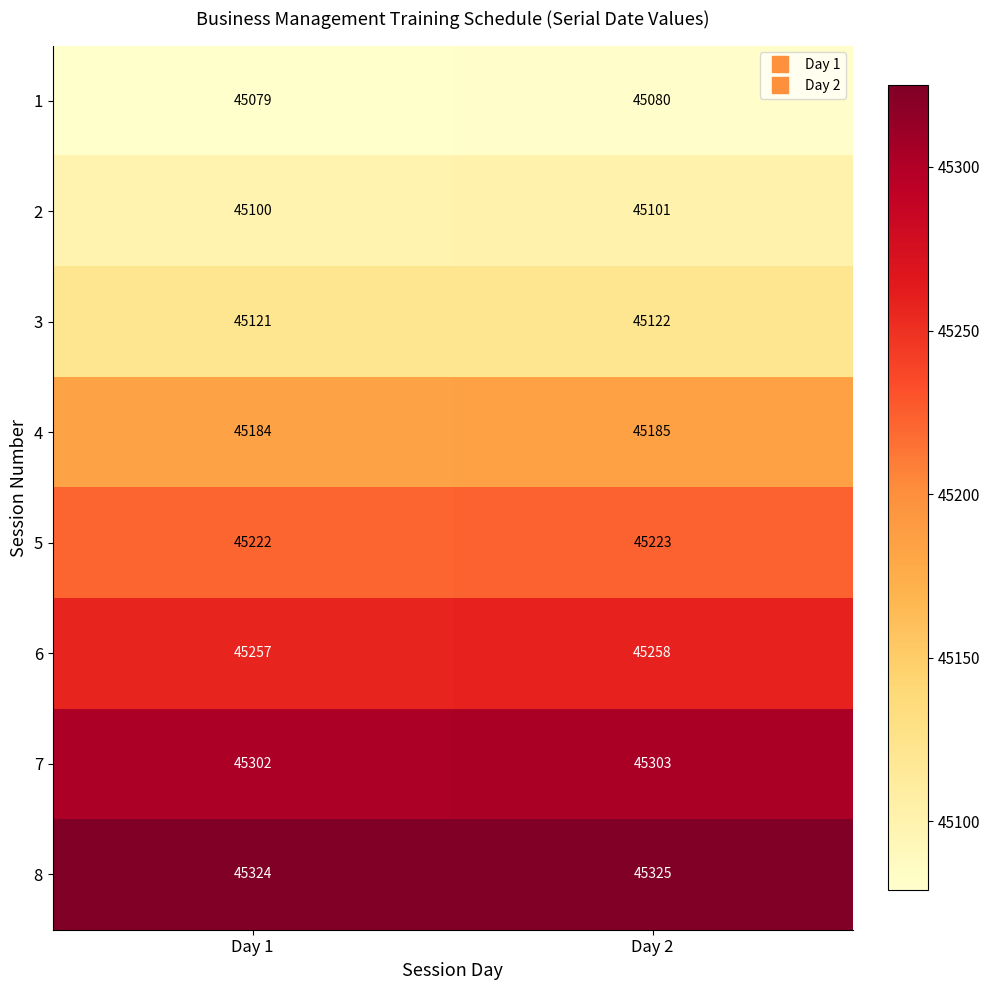

What is the spread (max minus min) of values at Day 1?

245